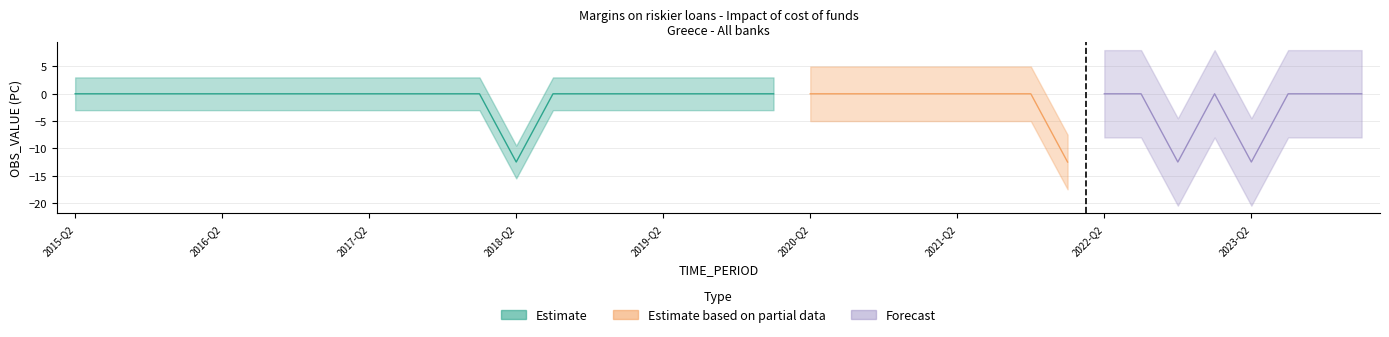

What is the smallest value displayed?

-12.5